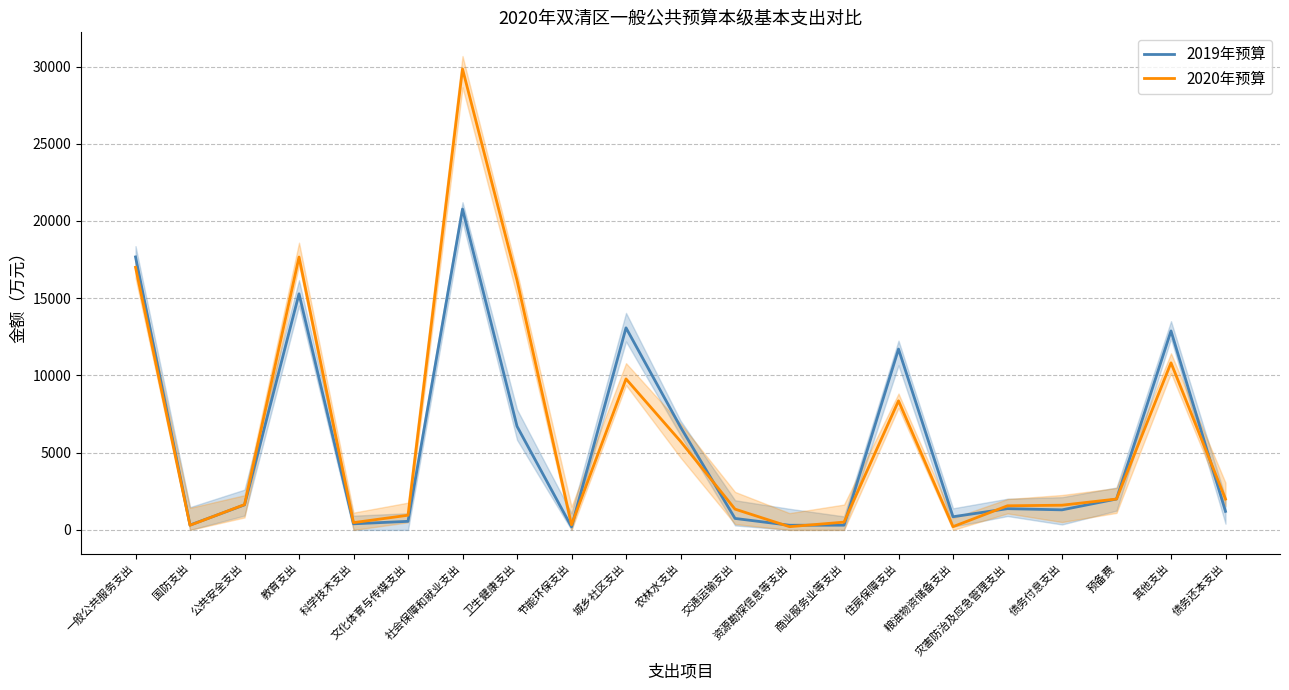

The 2019年预算 series shows 6660 at 农林水支出. True or false?

True